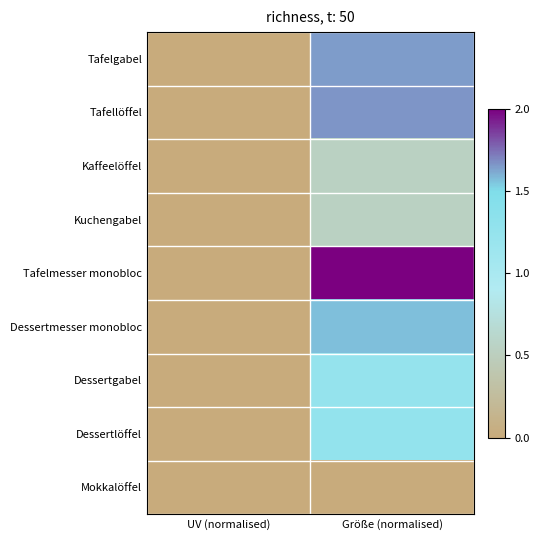

Reading left to right, list all the values displayed in this chart.

Tafelgabel: UV (normalised)=0.0	Größe (normalised)=1.6
Tafellöffel: UV (normalised)=0.0	Größe (normalised)=1.7
Kaffeelöffel: UV (normalised)=0.0	Größe (normalised)=0.5
Kuchengabel: UV (normalised)=0.0	Größe (normalised)=0.5
Tafelmesser monobloc: UV (normalised)=0.0	Größe (normalised)=2.0
Dessertmesser monobloc: UV (normalised)=0.0	Größe (normalised)=1.6
Dessertgabel: UV (normalised)=0.0	Größe (normalised)=1.2
Dessertlöffel: UV (normalised)=0.0	Größe (normalised)=1.3
Mokkalöffel: UV (normalised)=0.0	Größe (normalised)=0.0